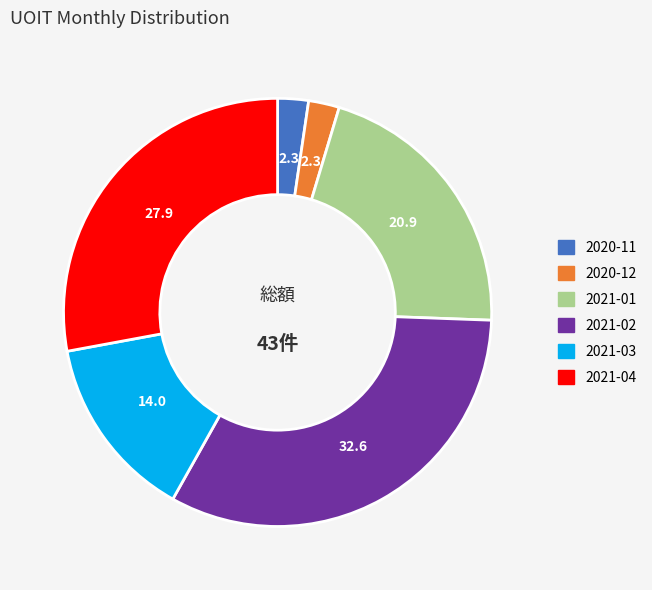

Which slice is the largest?

2021-02